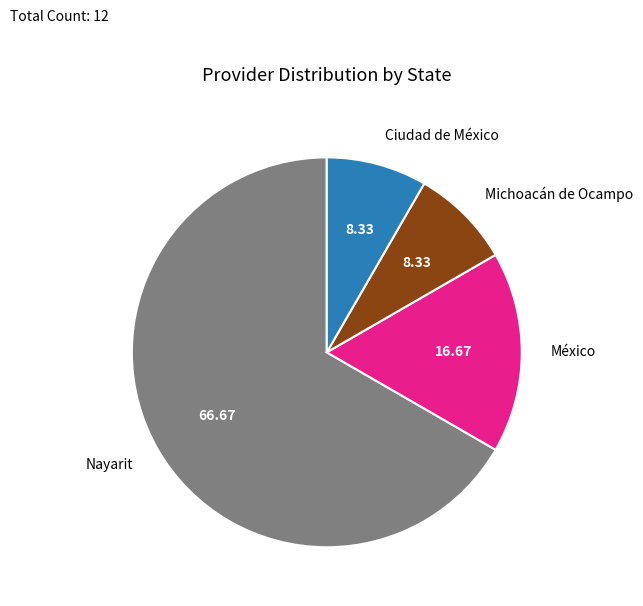

True or false: Michoacán de Ocampo accounts for 1% of the total.

False